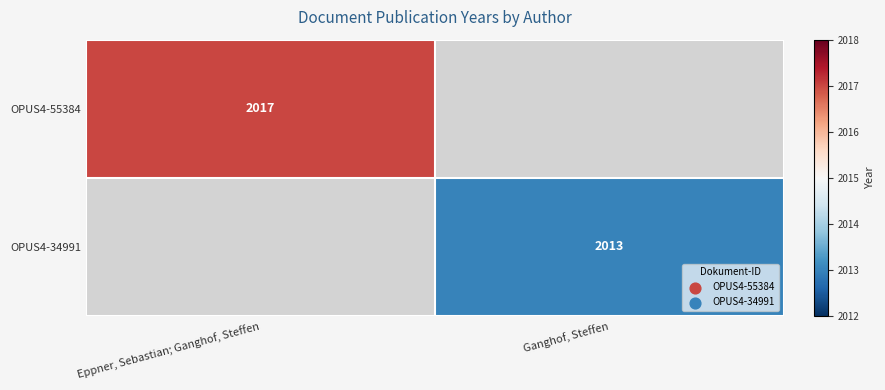

The value of OPUS4-55384 at Eppner, Sebastian; Ganghof, Steffen is 2017. True or false?

True